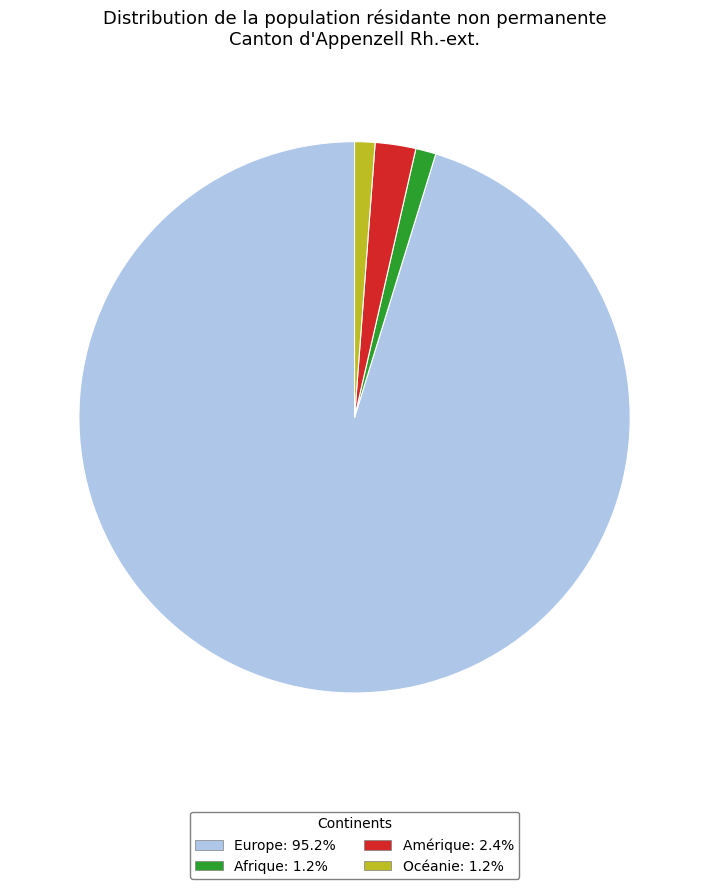

Is there a majority slice in this chart?

Yes